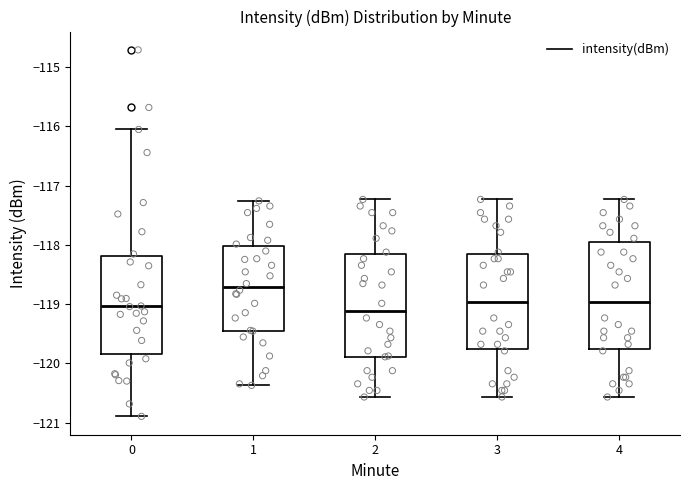

Reading left to right, transcribe this box plot: for each box, give where its median line is, the range the box spans, and where its two whiskers end, as read against the y-axis. The values are not printed on the chart, so give them approximately, as read against the axis.

0: median -119.0, box -119.8 to -118.2, whiskers -120.9 to -116.1
1: median -118.7, box -119.5 to -118.0, whiskers -120.4 to -117.3
2: median -119.1, box -119.9 to -118.2, whiskers -120.6 to -117.2
3: median -119.0, box -119.8 to -118.2, whiskers -120.6 to -117.2
4: median -119.0, box -119.8 to -117.9, whiskers -120.6 to -117.2